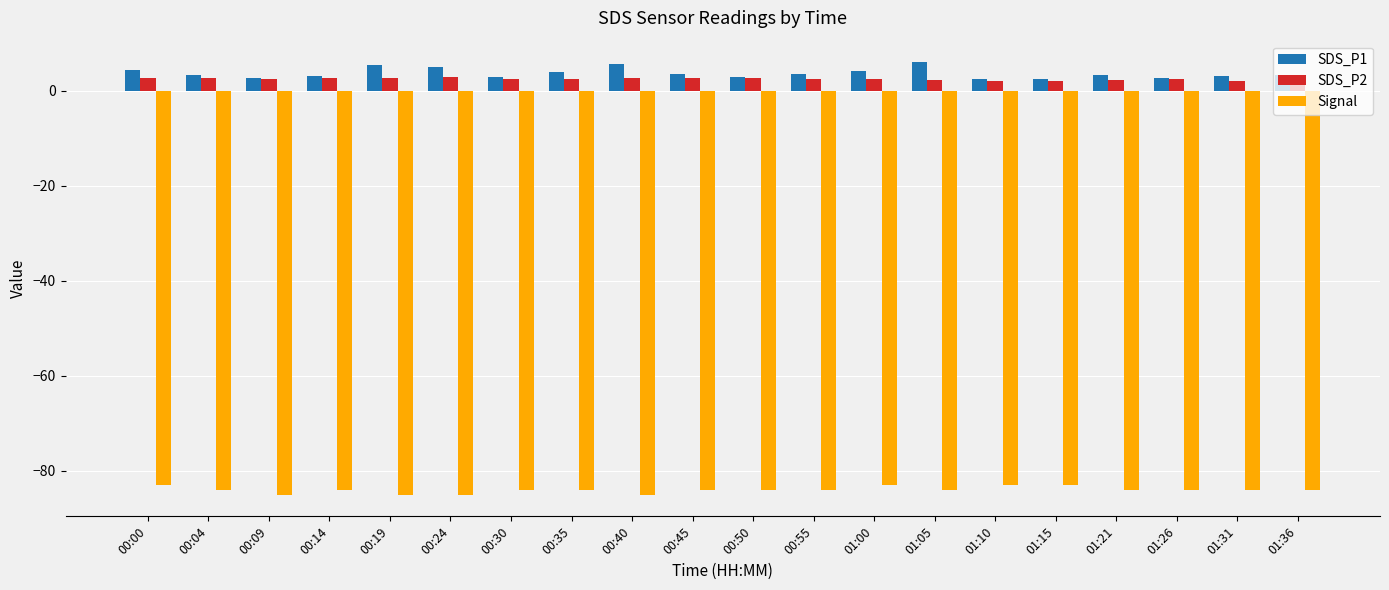

Where does the Signal series first go above -84?

00:00